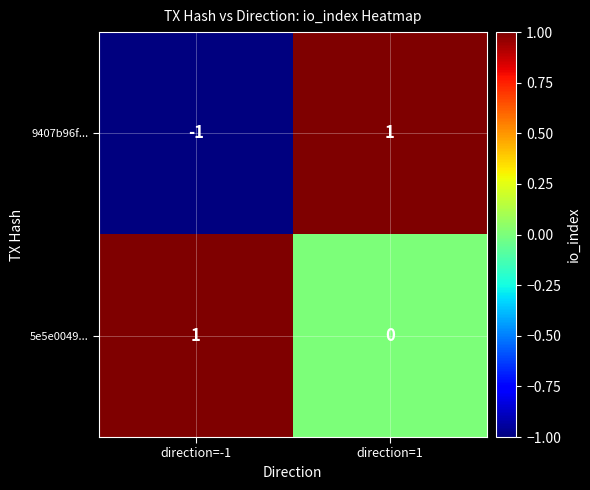

Is the value of 9407b96f... at direction=1 greater than the value of 5e5e0049... at direction=1?

Yes